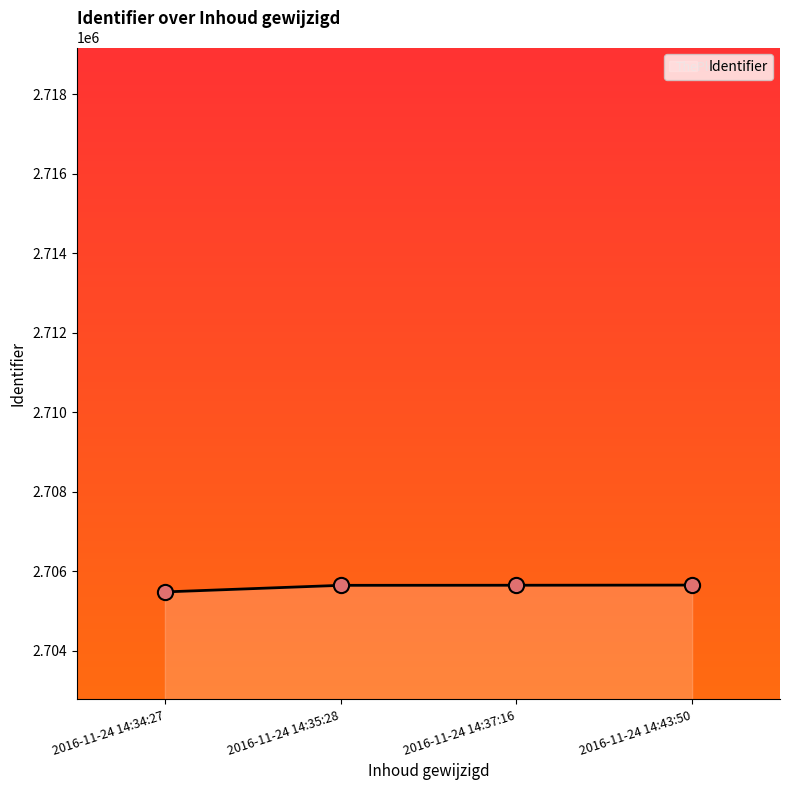

Which has a higher value, 2016-11-24 14:37:16 or 2016-11-24 14:34:27?

2016-11-24 14:37:16